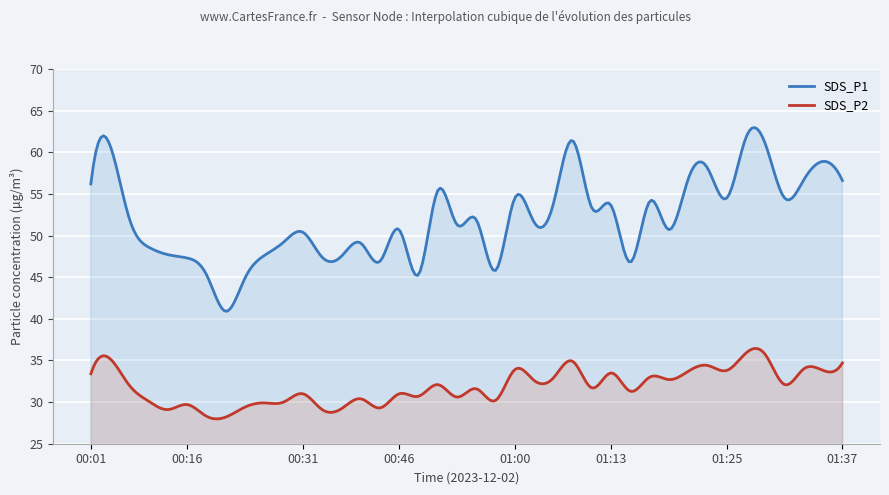

What is the difference between the SDS_P1 values at 01:27 and 01:03?

6.4